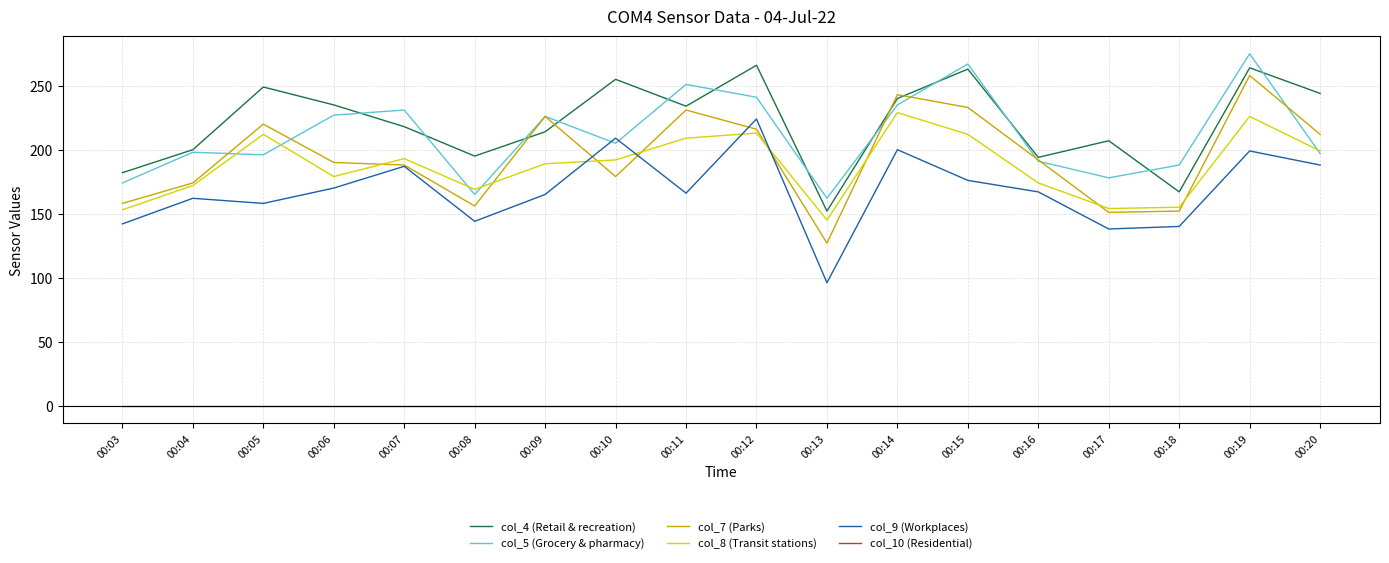

Which label corresponds to the largest value in the chart?

00:19